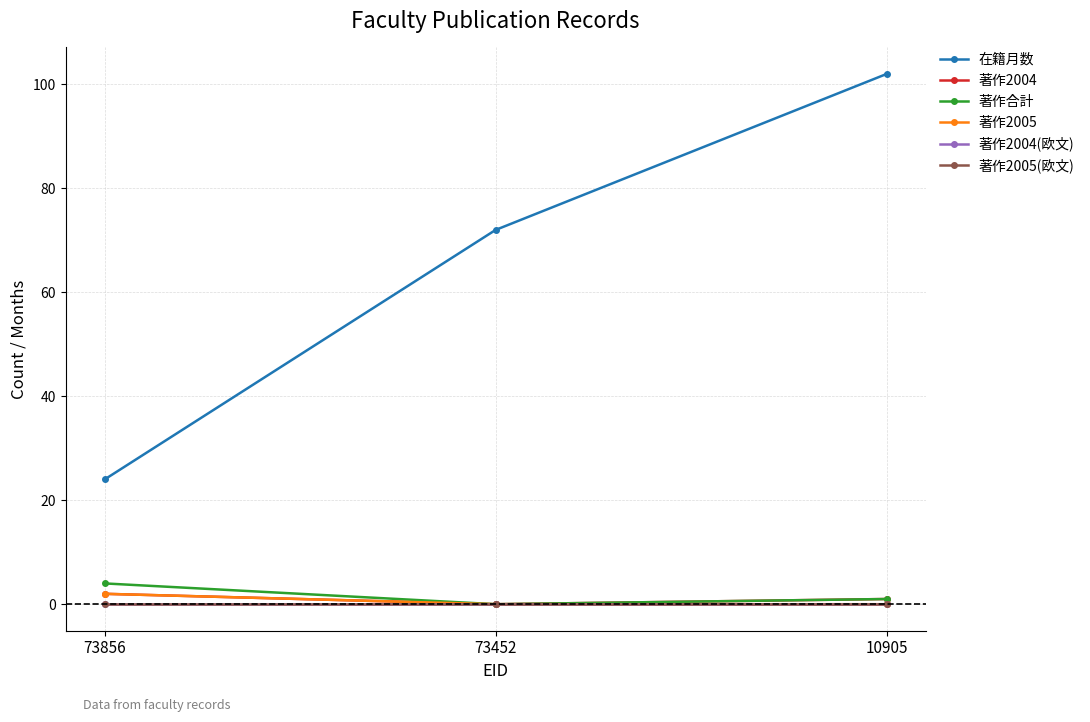

Which series has the widest spread of values?

在籍月数